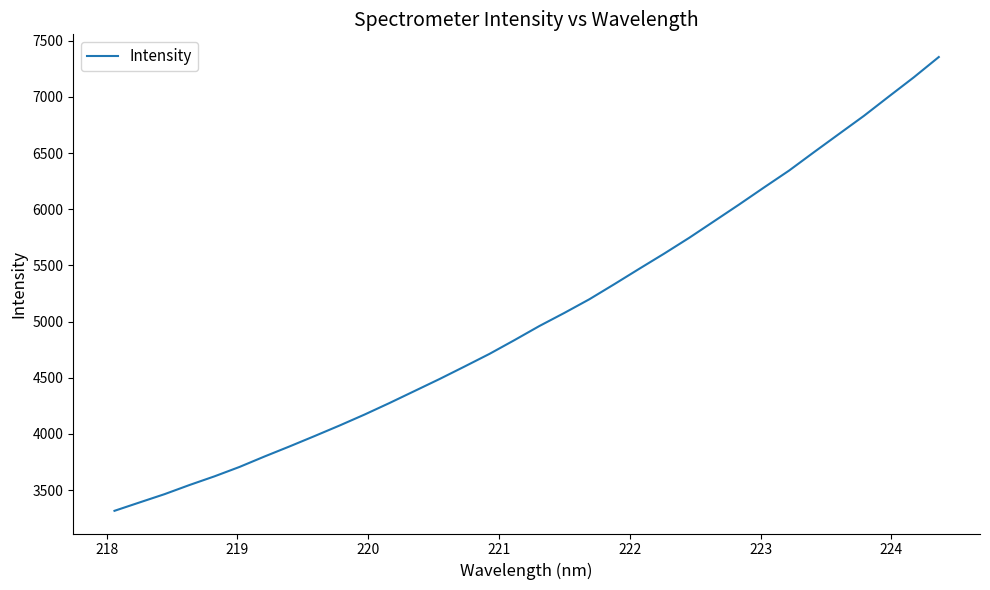

How many values exceed 4960?

17